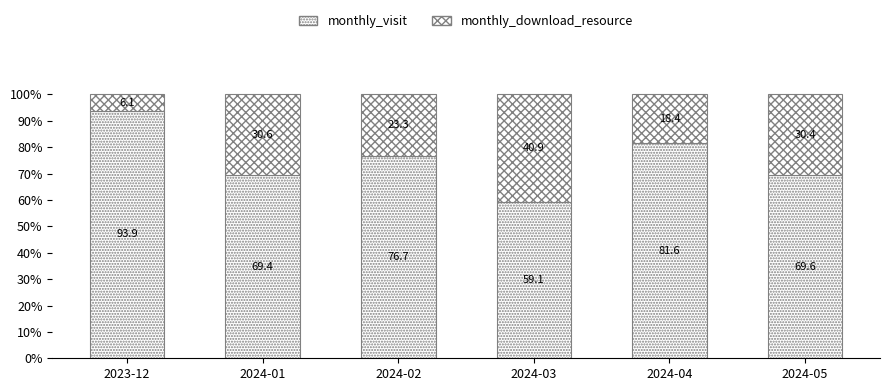

List the series in order of their overall mean, highest first.

monthly_visit, monthly_download_resource